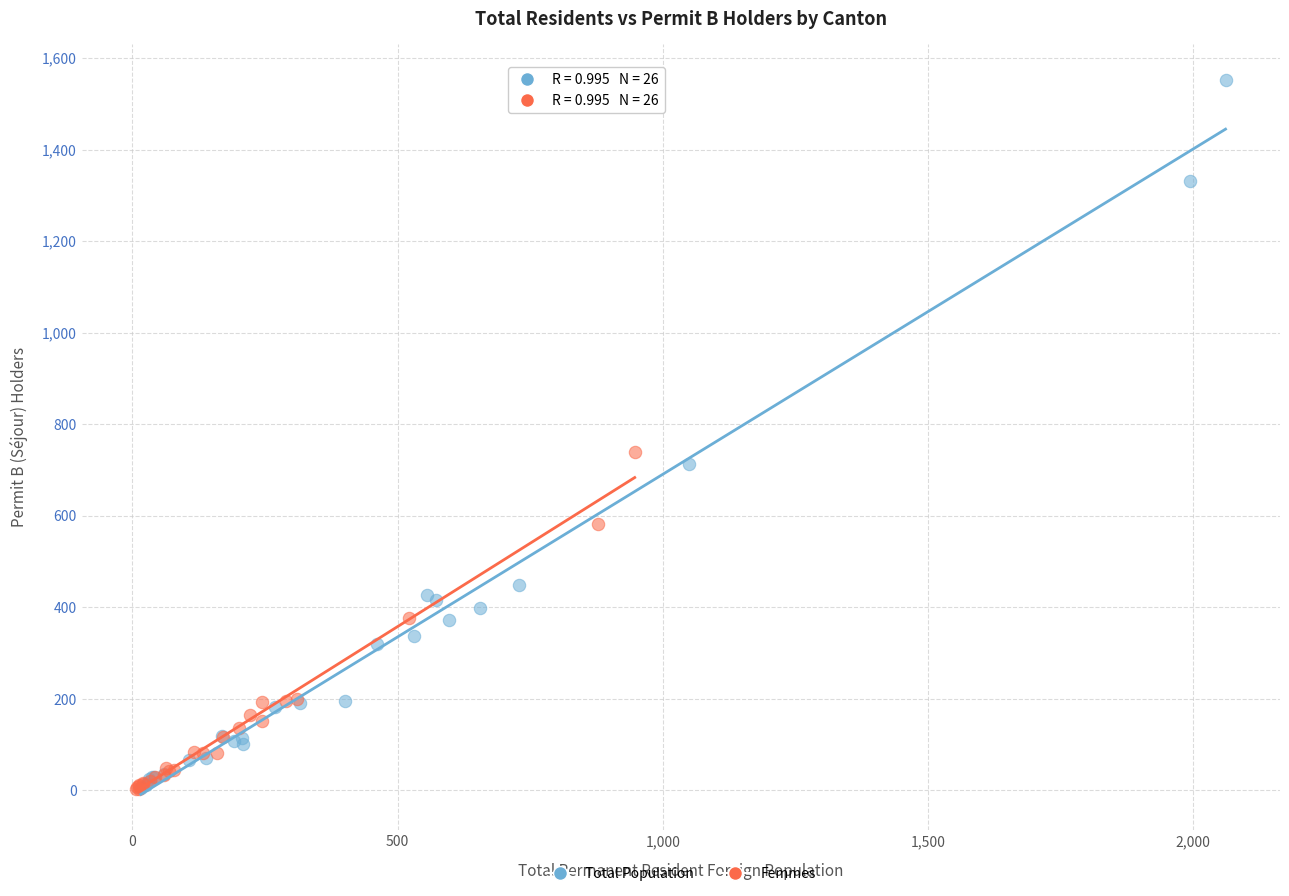

Which series has the largest Y range (max minus min)?

Total Population